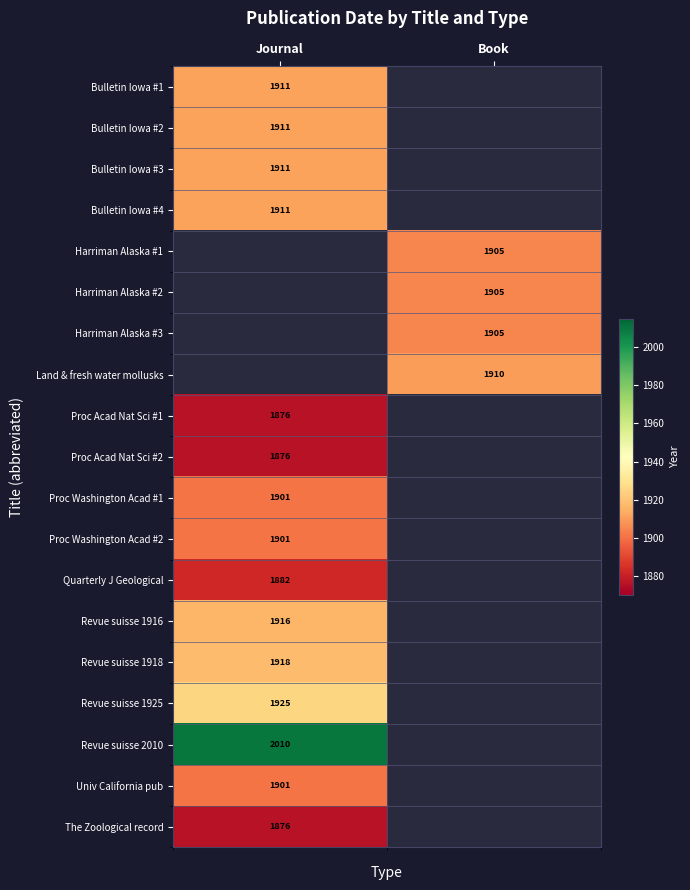

True or false: Harriman Alaska #1 has a value of 1905 at Book.

True